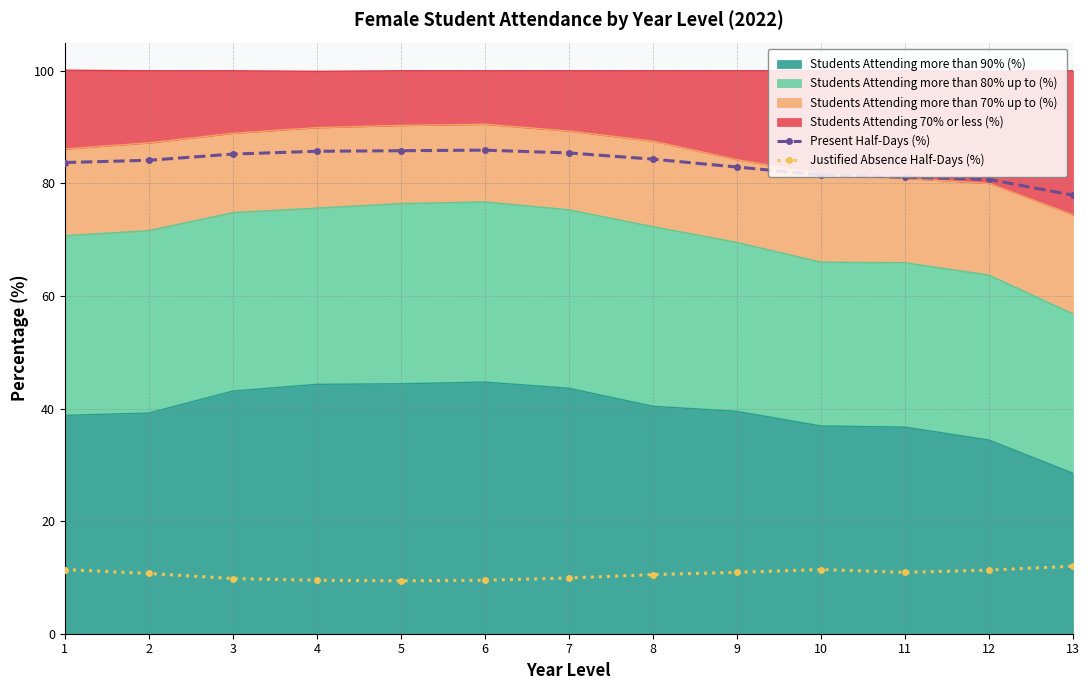

What is the value of the Present Half-Days (%) point at the 9th from the left?

82.9